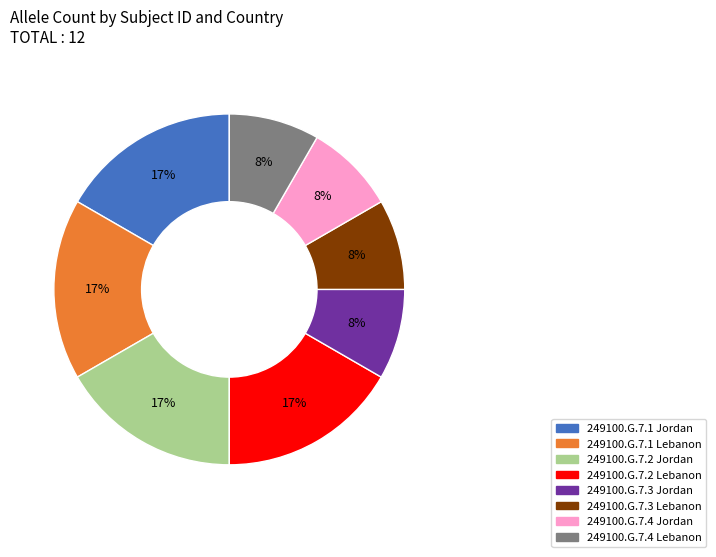

What percentage is the 249100.G.7.3 Lebanon slice, to the nearest percent?

8%